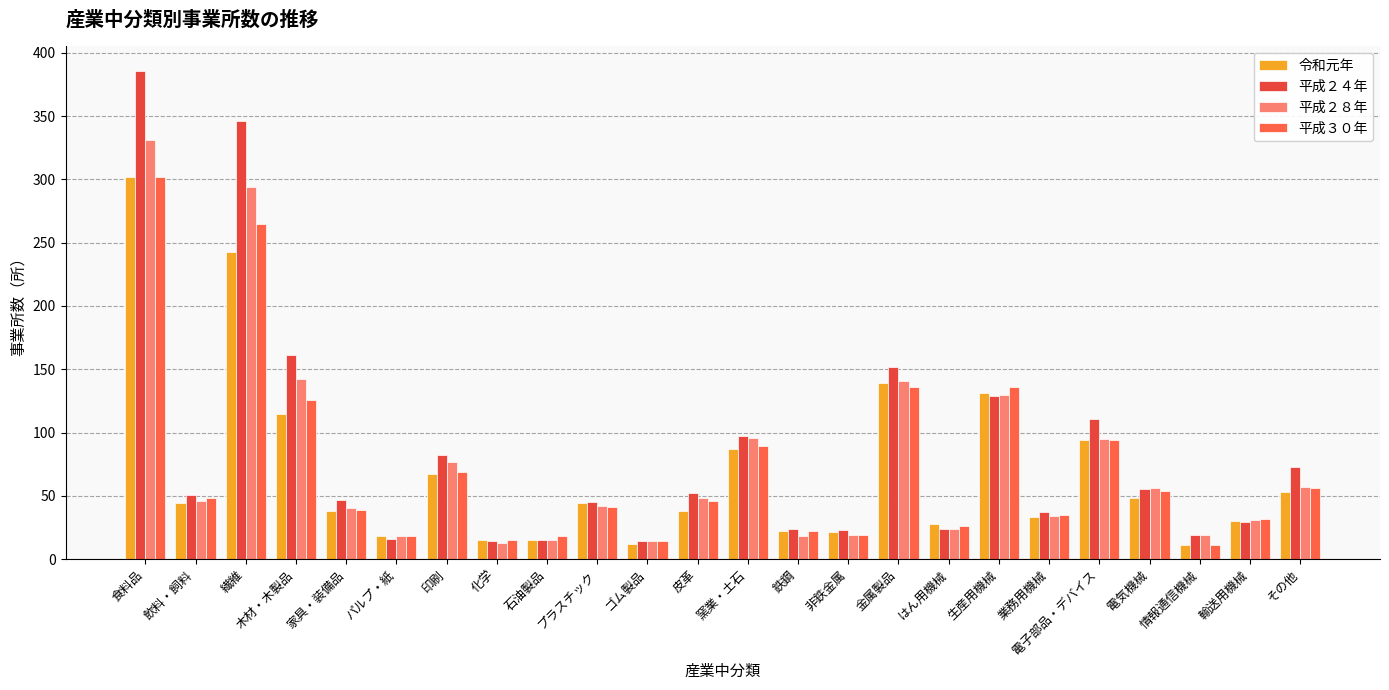

How many data points in 平成２４年 are less than 51?

12